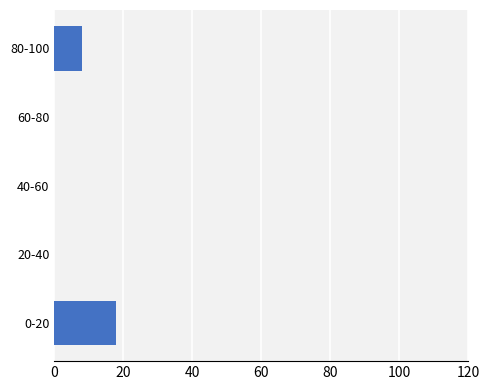

What is the greatest value displayed?

18